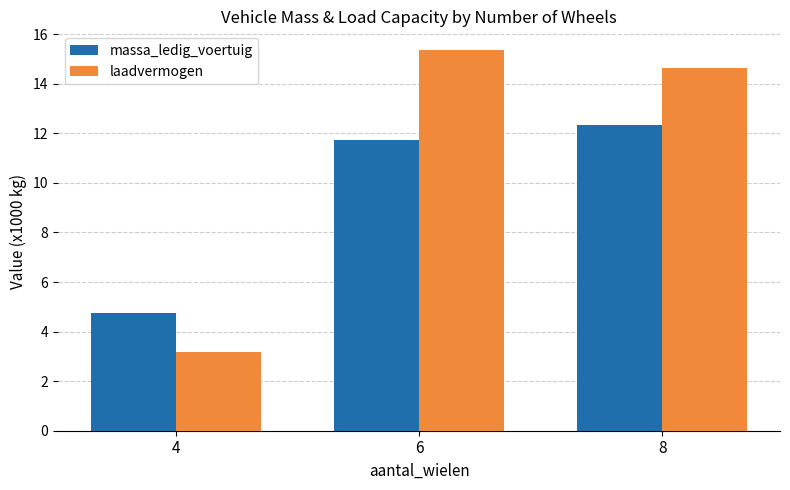

How many values in the laadvermogen series exceed 14?

2